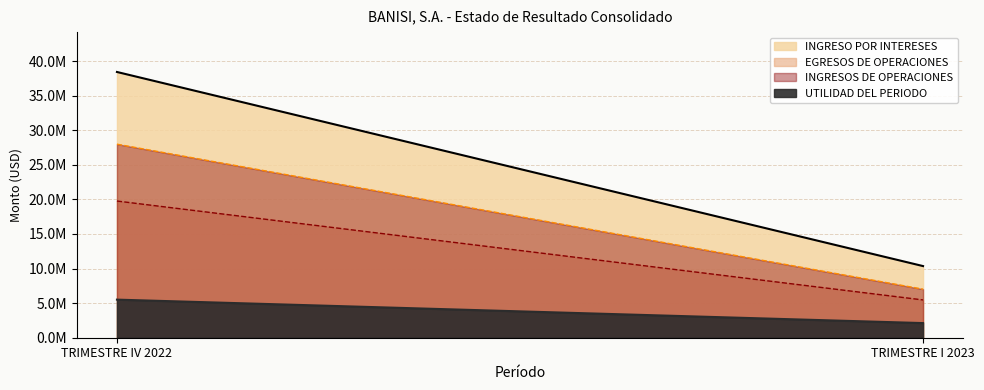

Which series has the largest total across all categories?

INGRESO POR INTERESES